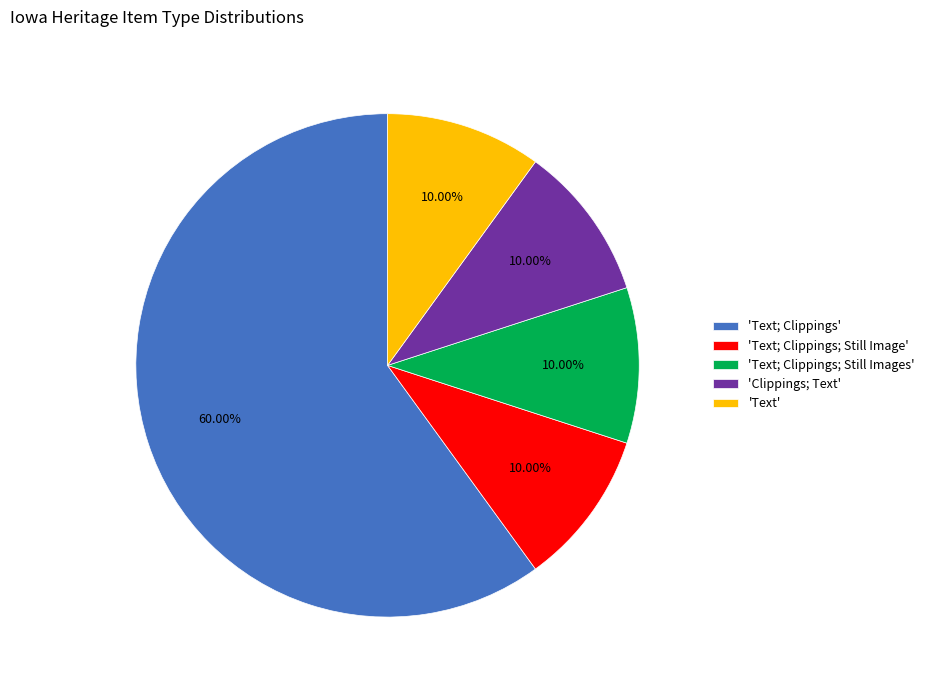

Which category has the biggest portion of the pie?

'Text; Clippings'